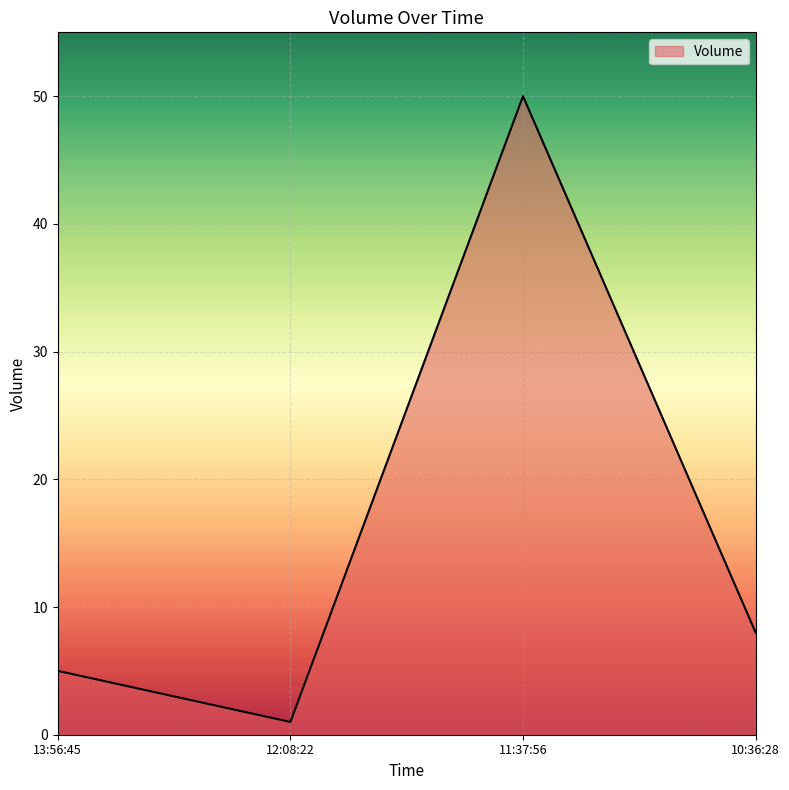

True or false: the data has more than 1 interior local peaks.

False